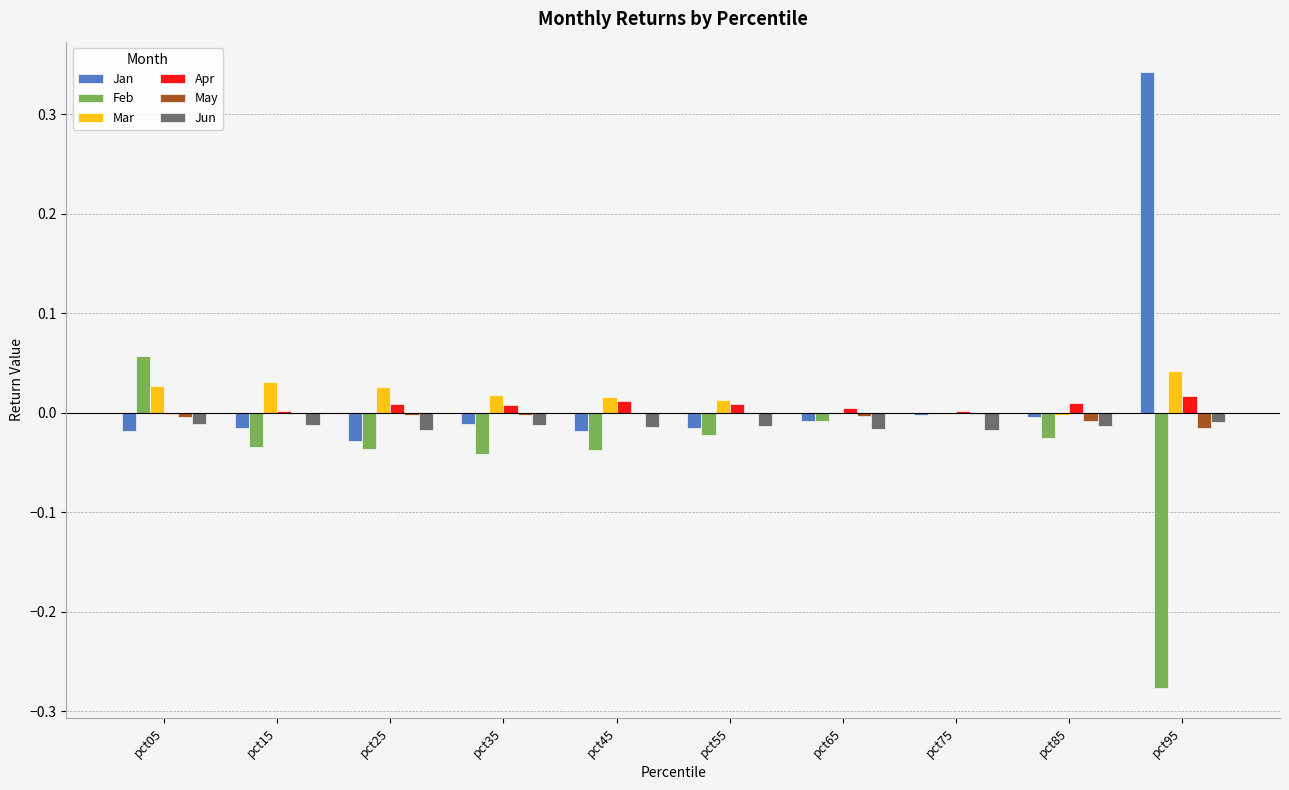

At which category is the sum across all series the highest?

pct95